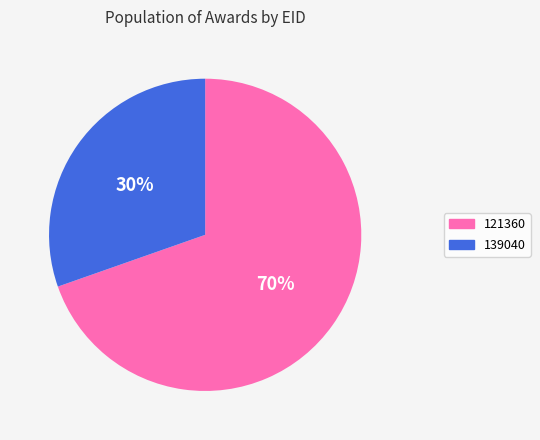

What percentage is the 121360 slice, to the nearest percent?

70%